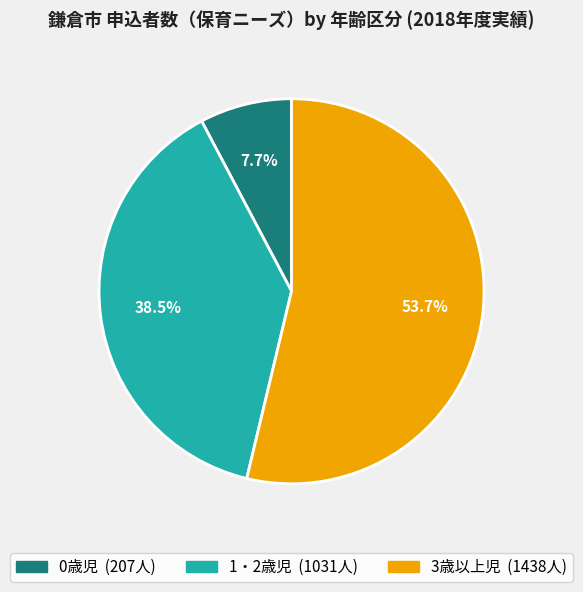

How many segments does this pie chart have?

3